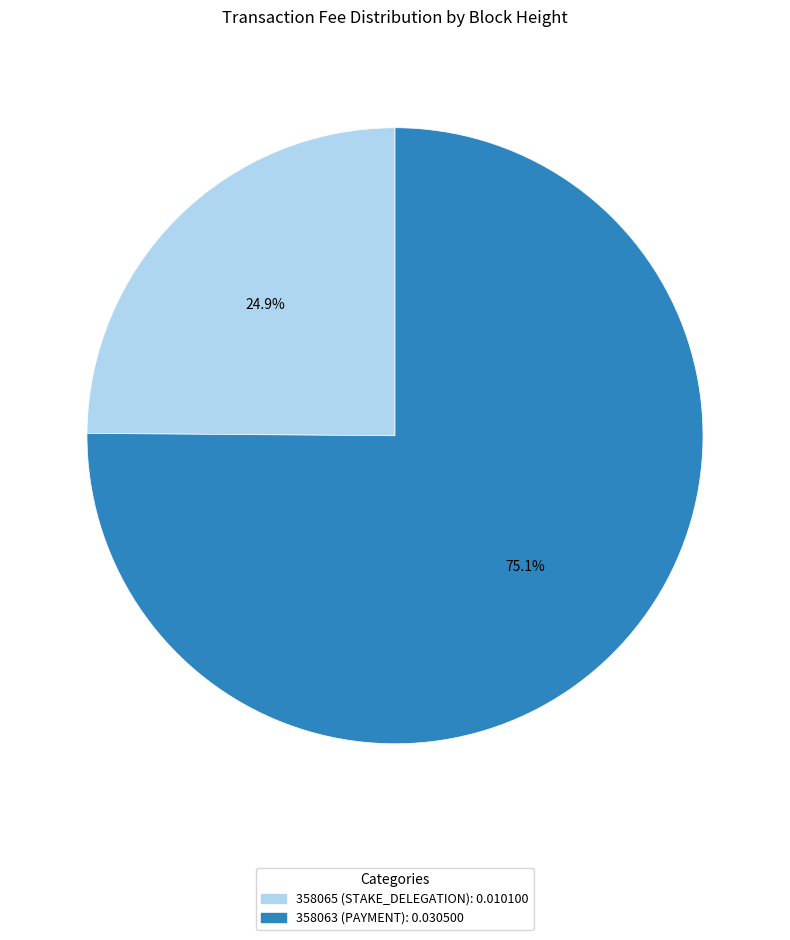

Which category has the biggest portion of the pie?

358063